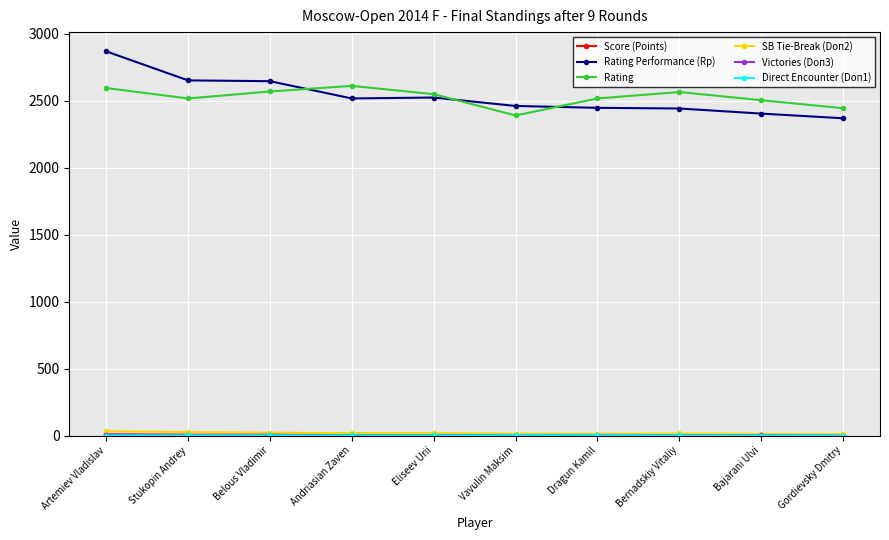

Which label corresponds to the largest value in the chart?

Artemiev Vladislav